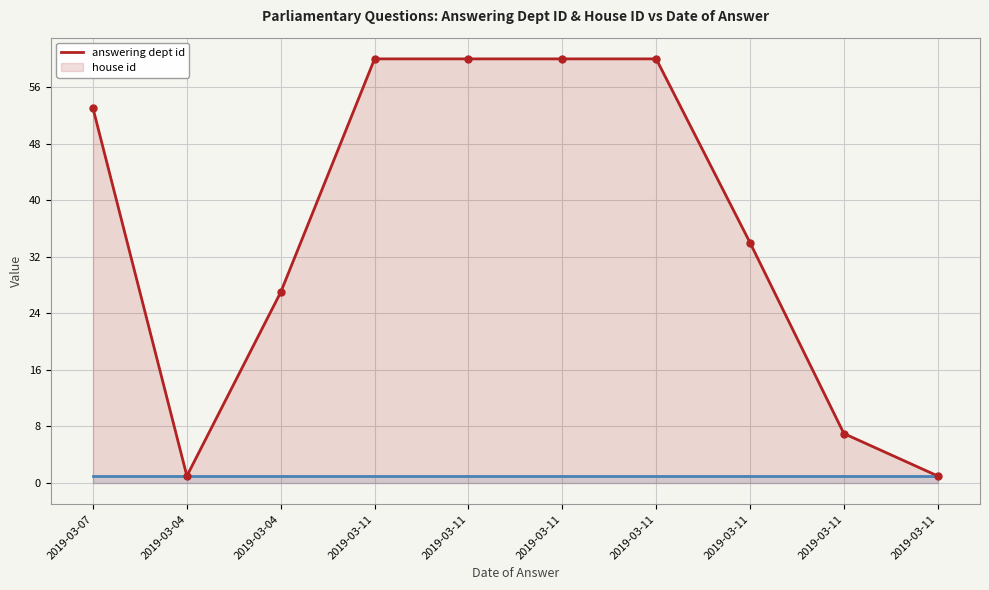

True or false: answering dept id and house id cross at least once.

False